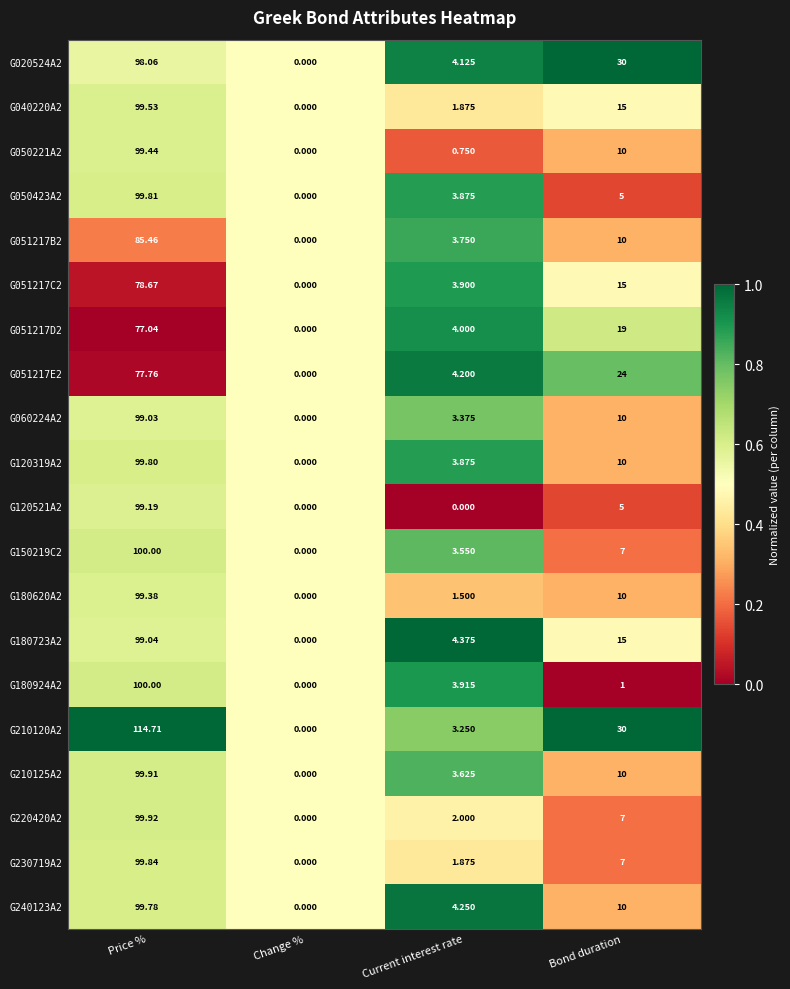

At which label does G230719A2 reach its peak?

Price %